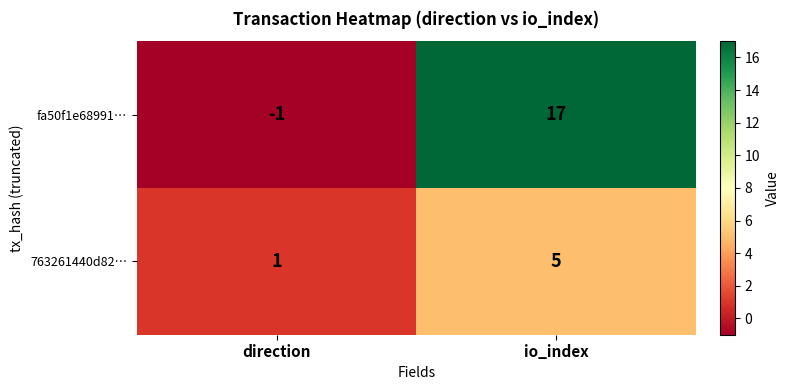

Rank the series by their maximum value, from highest to lowest.

fa50f1e68991…, 763261440d82…